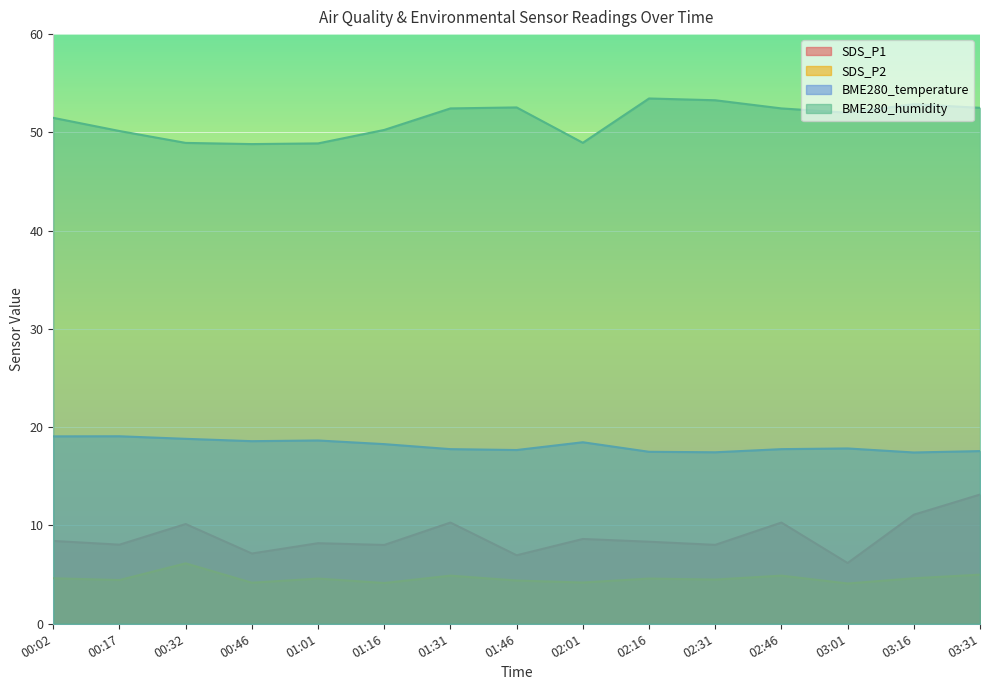

Rank the series by their maximum value, from highest to lowest.

BME280_humidity, BME280_temperature, SDS_P1, SDS_P2